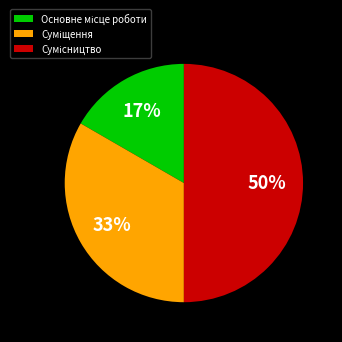

To the nearest percent, what is the difference between the largest and smallest slice percentages?

33%